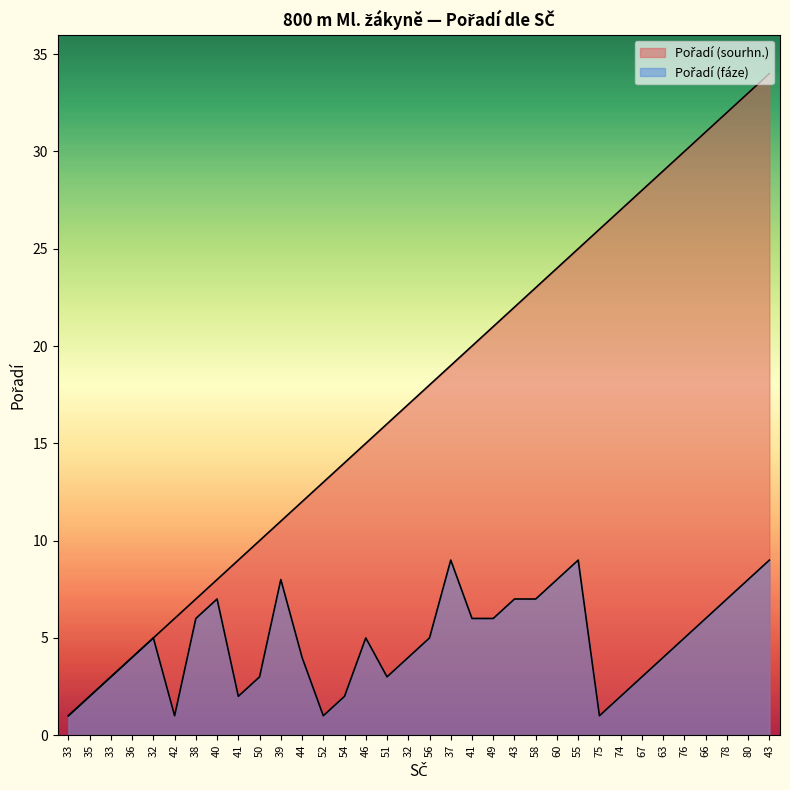

Reading left to right, list all the values displayed in this chart.

Pořadí (sourhn.): 1	2	3	4	5	6	7	8	9	10	11	12	13	14	15	16	17	18	19	20	21	22	23	24	25	26	27	28	29	30	31	32	33	34
Pořadí (fáze): 1	2	3	4	5	1	6	7	2	3	8	4	1	2	5	3	4	5	9	6	6	7	7	8	9	1	2	3	4	5	6	7	8	9